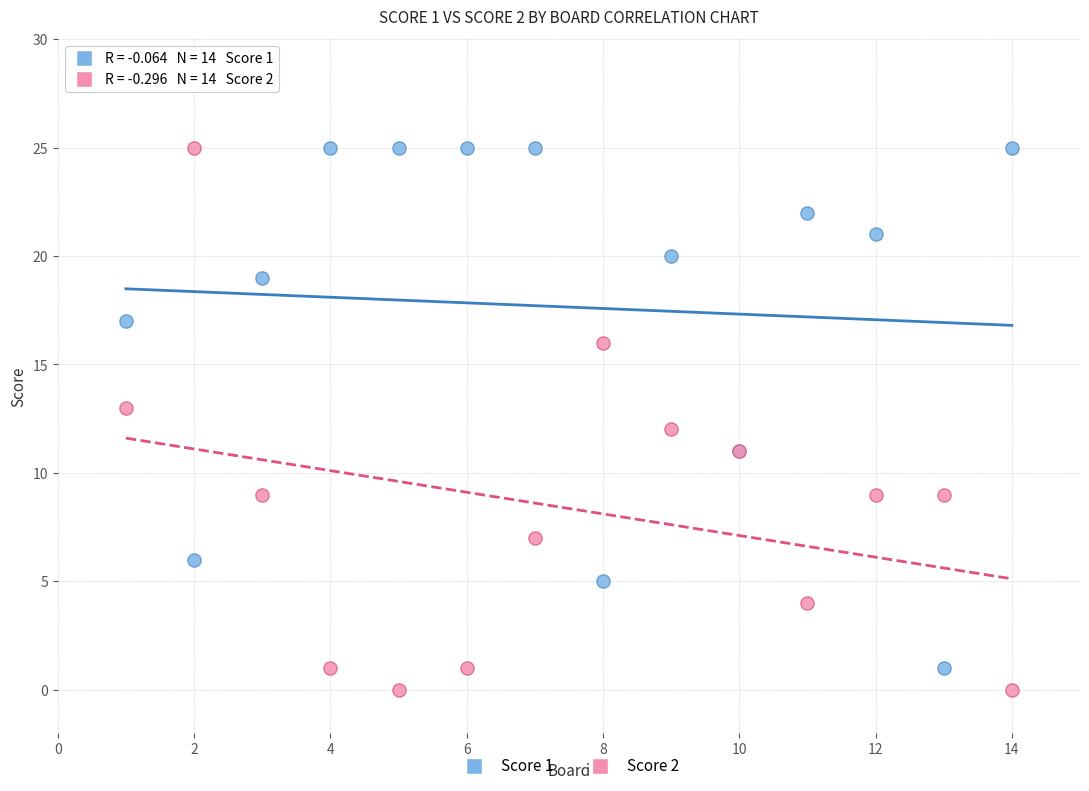

What is the X range (max minus min) for the scatter plot?

13